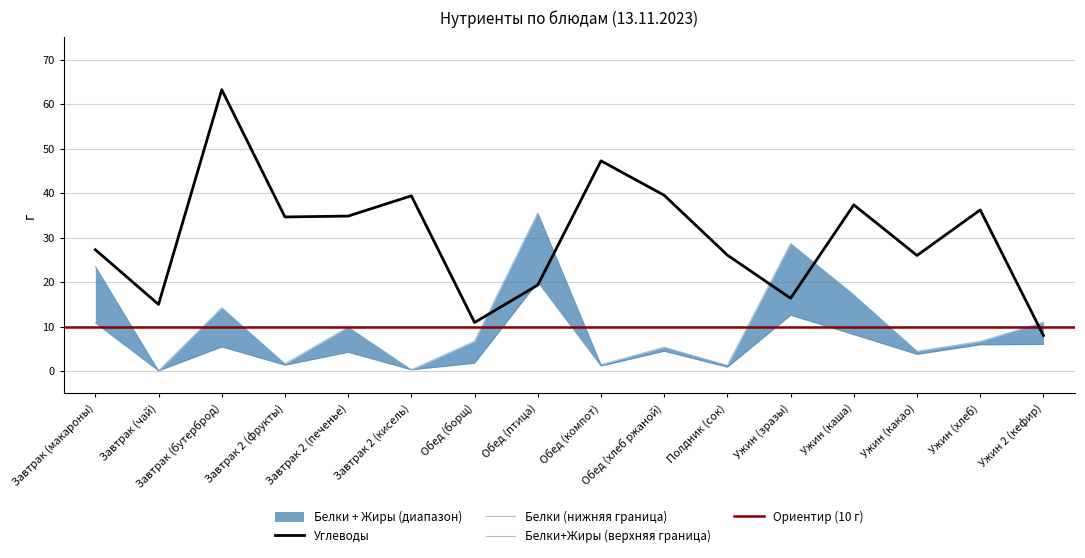

How many interior local peaks does the Белки series have?

5